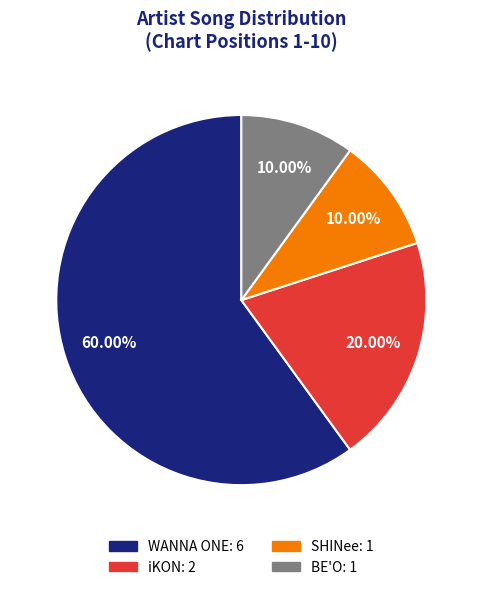

Is there any slice that represents more than half of the pie?

Yes